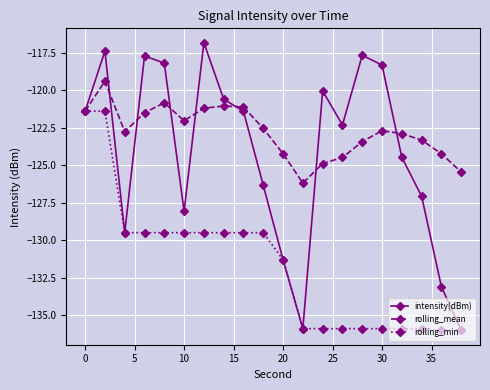

What is the value of the rolling_mean point at the 2nd from the left?

-119.4